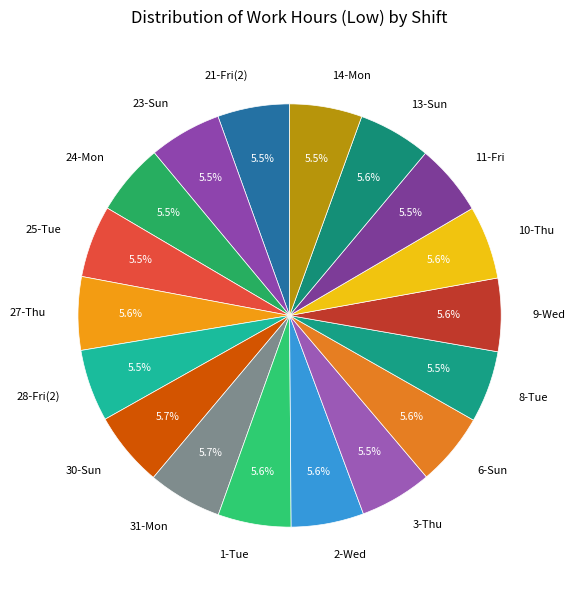

Approximately how many times larger is the value at 30-Sun compared to 31-Mon?

1.0